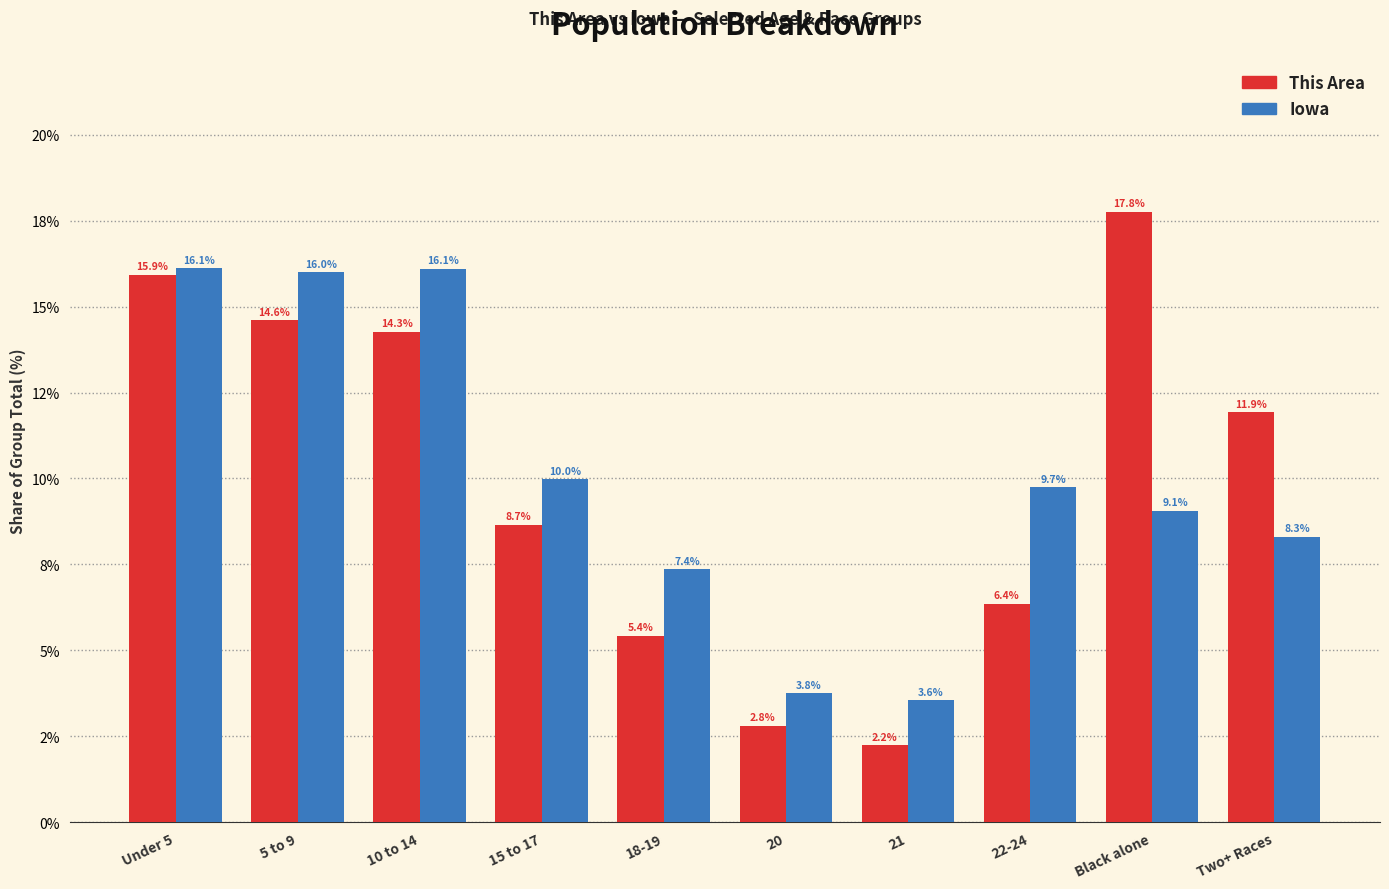

What is the label of the 10th bar from the left?

Two+ Races